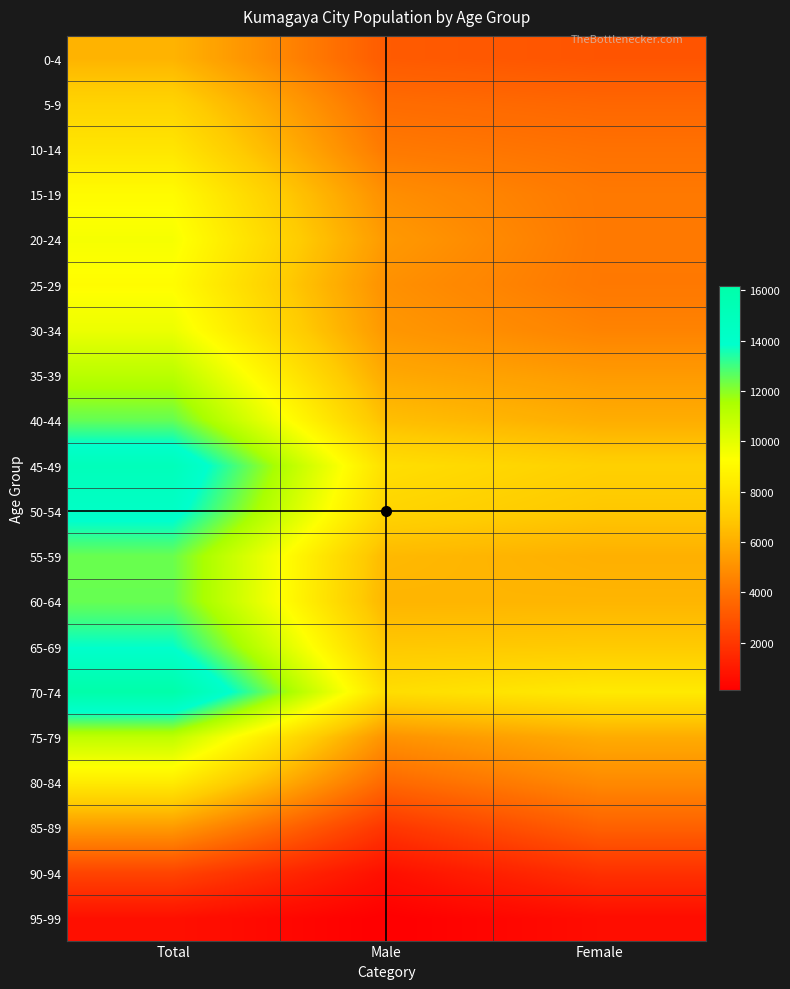

What is the total value across all series at Total?

195072